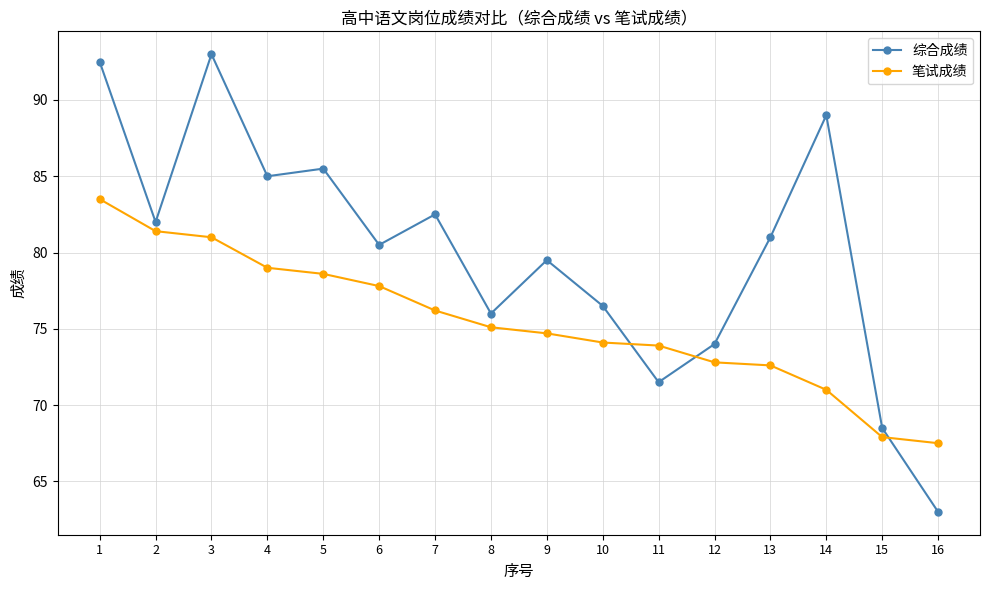

Read the 综合成绩 value at 13.

81.0